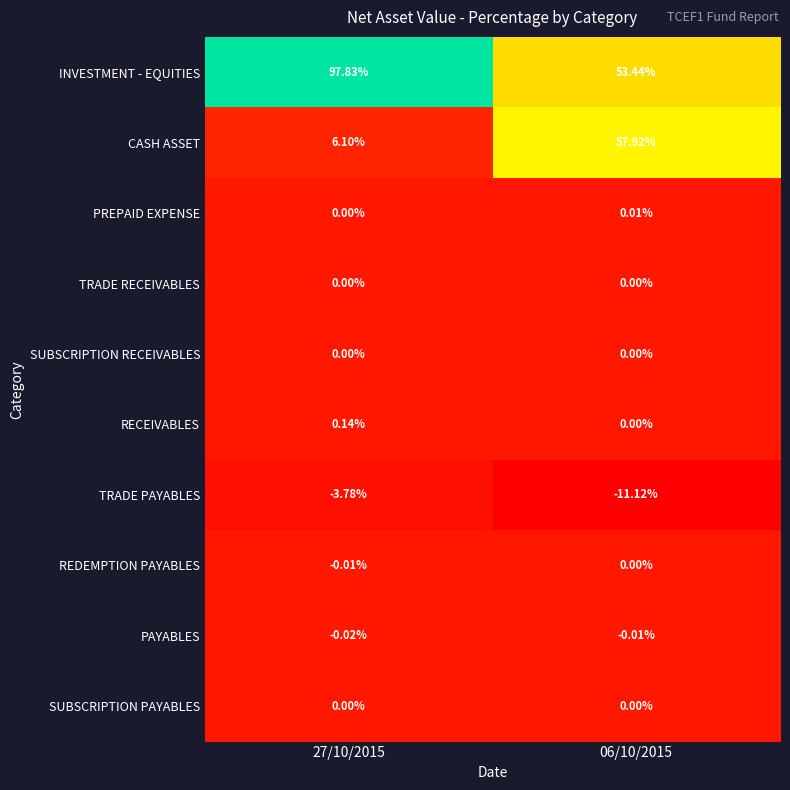

Is the value of RECEIVABLES at 27/10/2015 greater than the value of REDEMPTION PAYABLES at 06/10/2015?

Yes